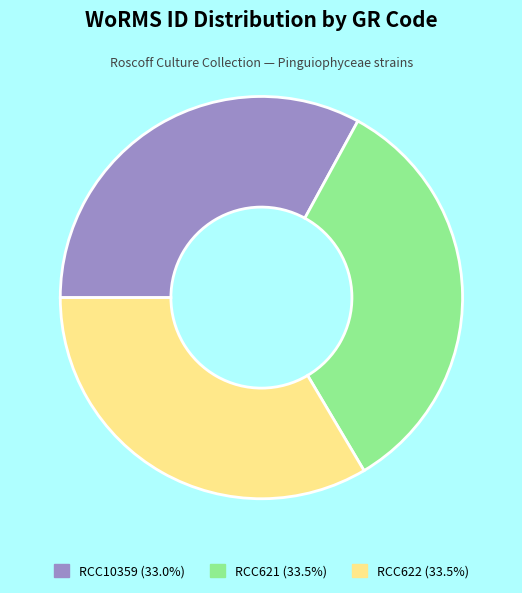

What is the ratio of the value at RCC10359 (33.0%) to the value at RCC621 (33.5%)?

1.0